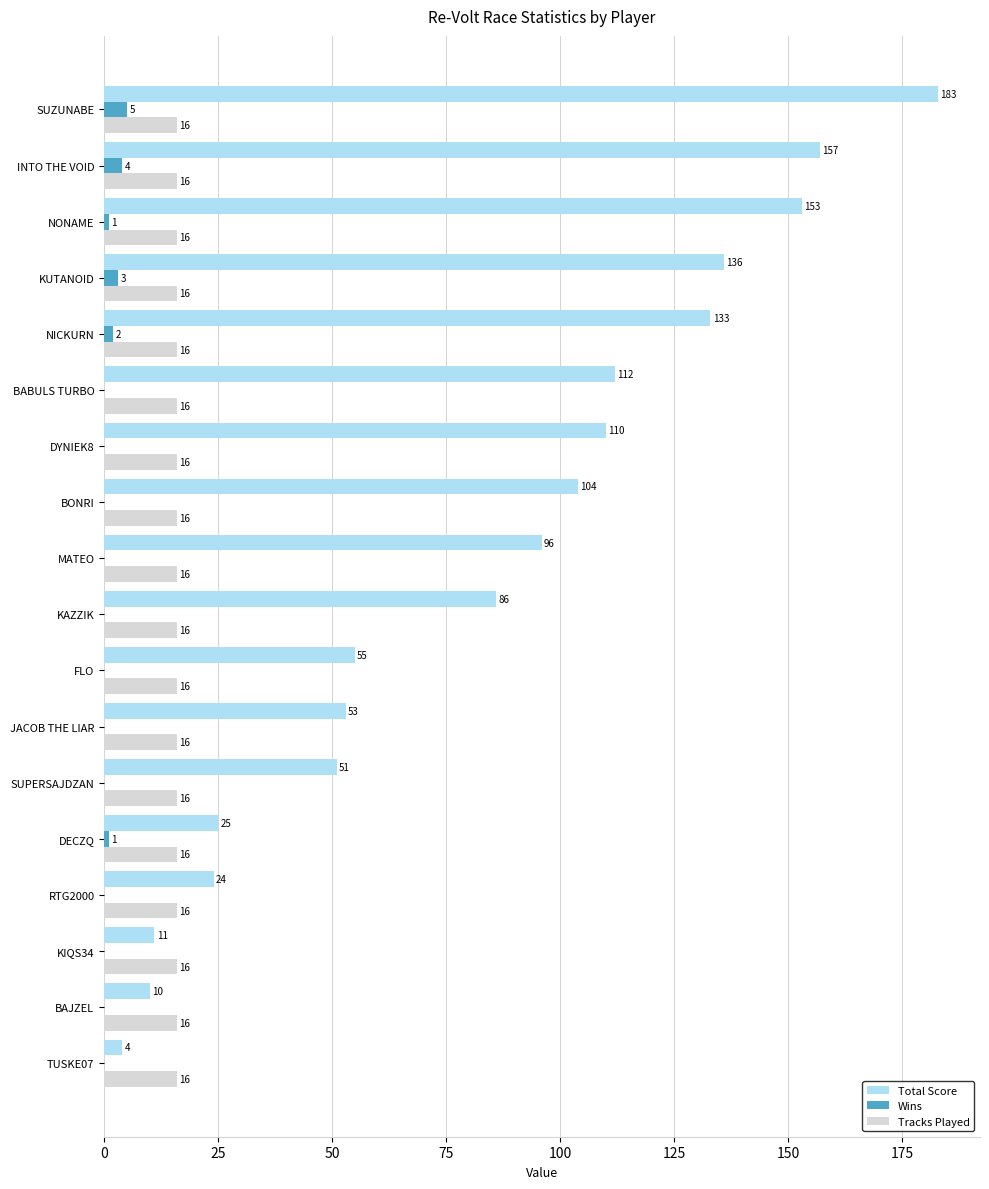

How many categories are shown in the chart?

18